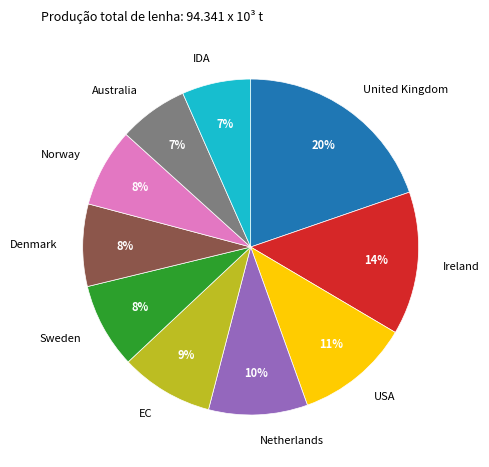

True or false: United Kingdom accounts for 20% of the total.

True